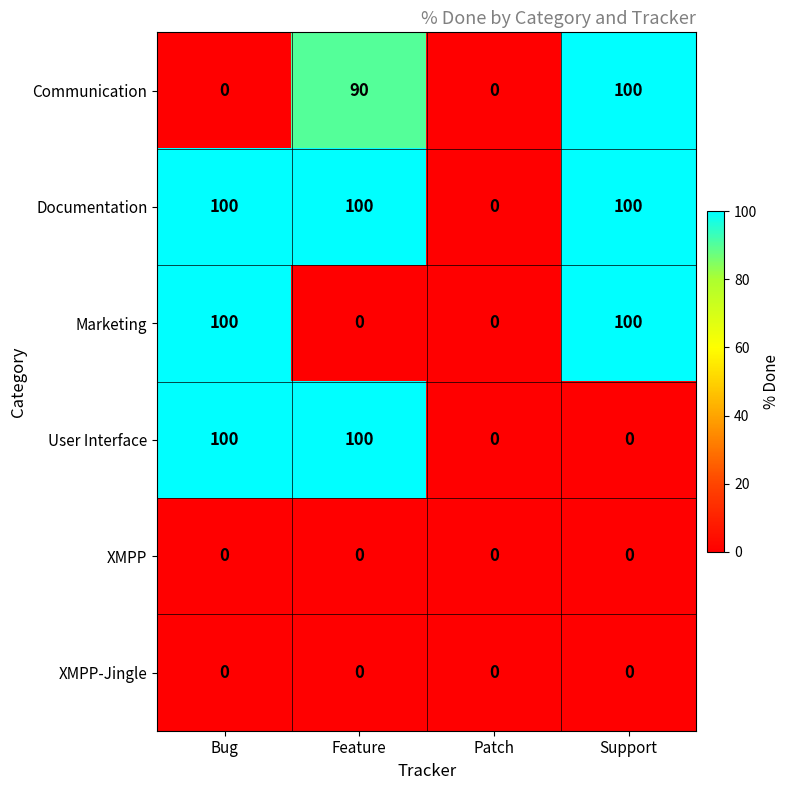

Which series has the largest total across all categories?

Documentation